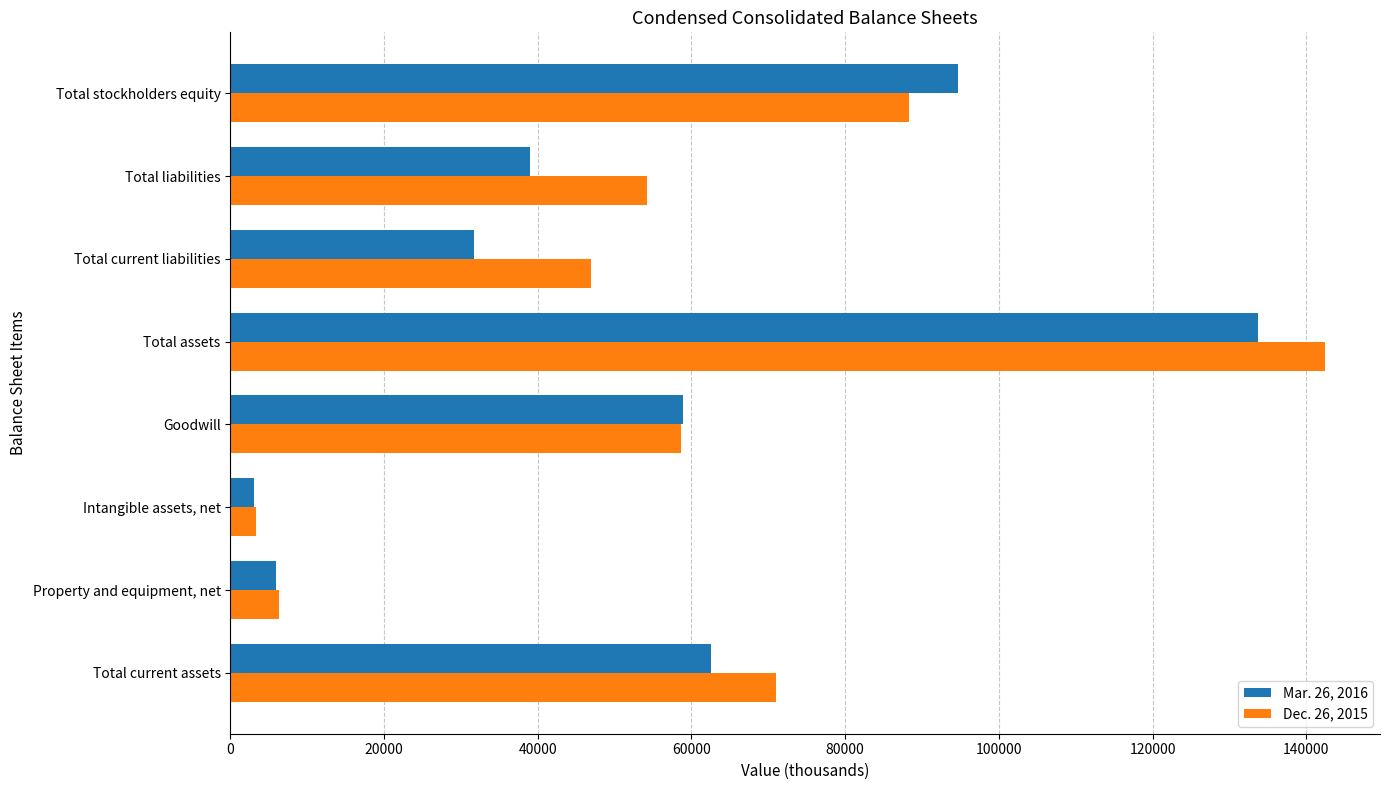

True or false: Mar. 26, 2016 has a value of 58961 at Goodwill.

True